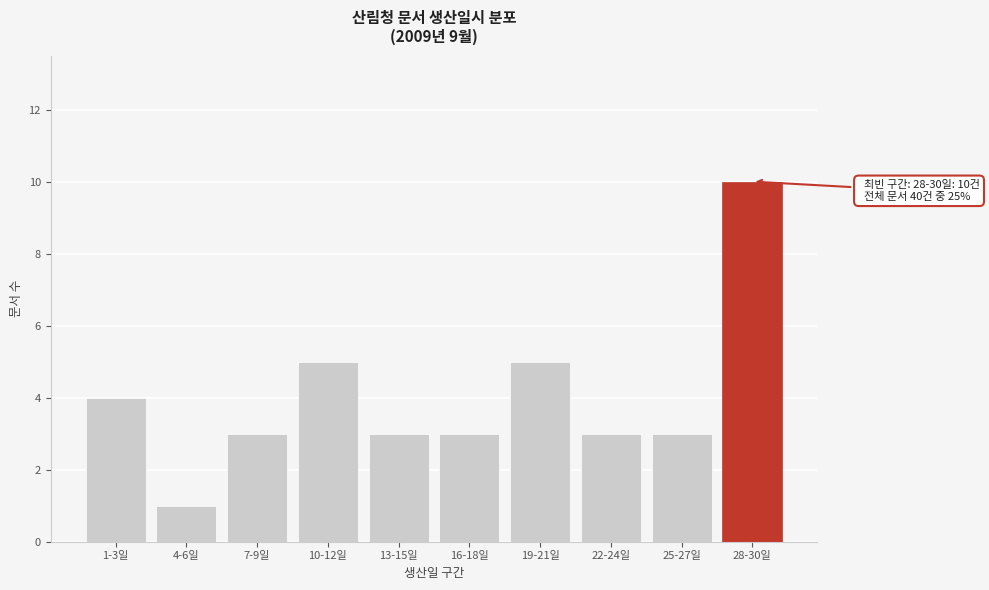

Reading left to right, extract all data points from this chart.

1-3일=4	4-6일=1	7-9일=3	10-12일=5	13-15일=3	16-18일=3	19-21일=5	22-24일=3	25-27일=3	28-30일=10